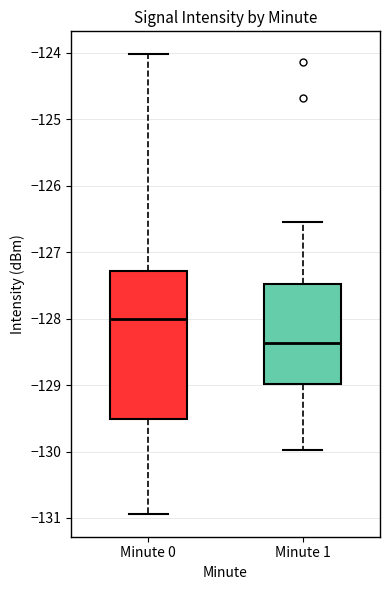

Where does the upper whisker of the box for Minute 0 end on the y-axis? The values are not printed on the chart, so give them approximately, as read against the axis.

-124.0